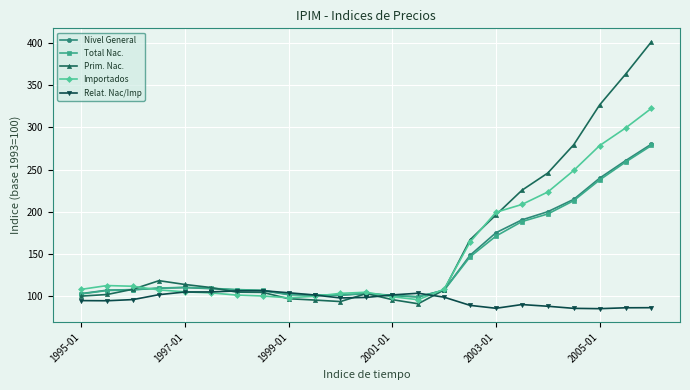

At how many categories does at least one series exceed 287?

3